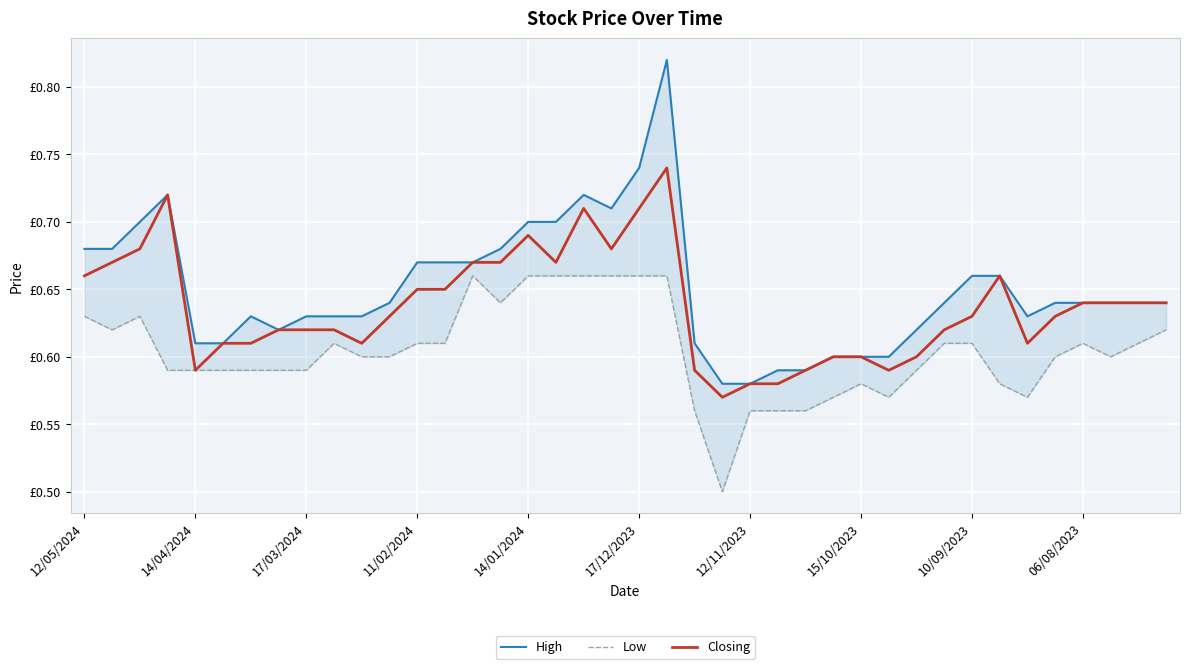

True or false: High and Low intersect in this chart.

False